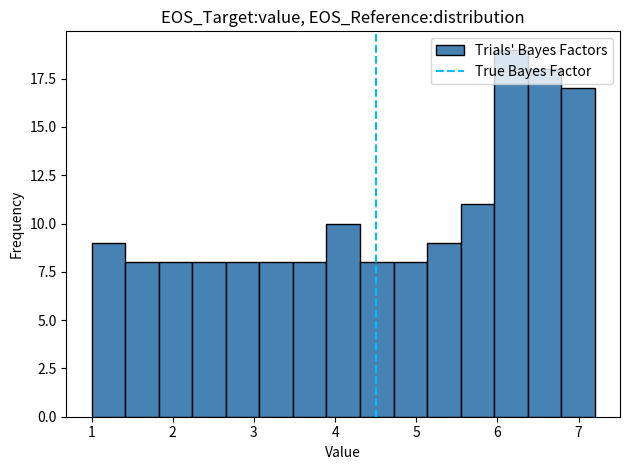

Reading left to right, list every bar in this chart as the range it spans on the x-axis followed by its height. Neither the bar edges nor the heights are printed on the chart, so give them approximately, as read against the axes.

1.0 to 1.4: 9
1.4 to 1.8: 8
1.8 to 2.2: 8
2.2 to 2.7: 8
2.7 to 3.1: 8
3.1 to 3.5: 8
3.5 to 3.9: 8
3.9 to 4.3: 10
4.3 to 4.7: 8
4.7 to 5.1: 8
5.1 to 5.5: 9
5.5 to 6.0: 11
6.0 to 6.4: 19
6.4 to 6.8: 18
6.8 to 7.2: 17